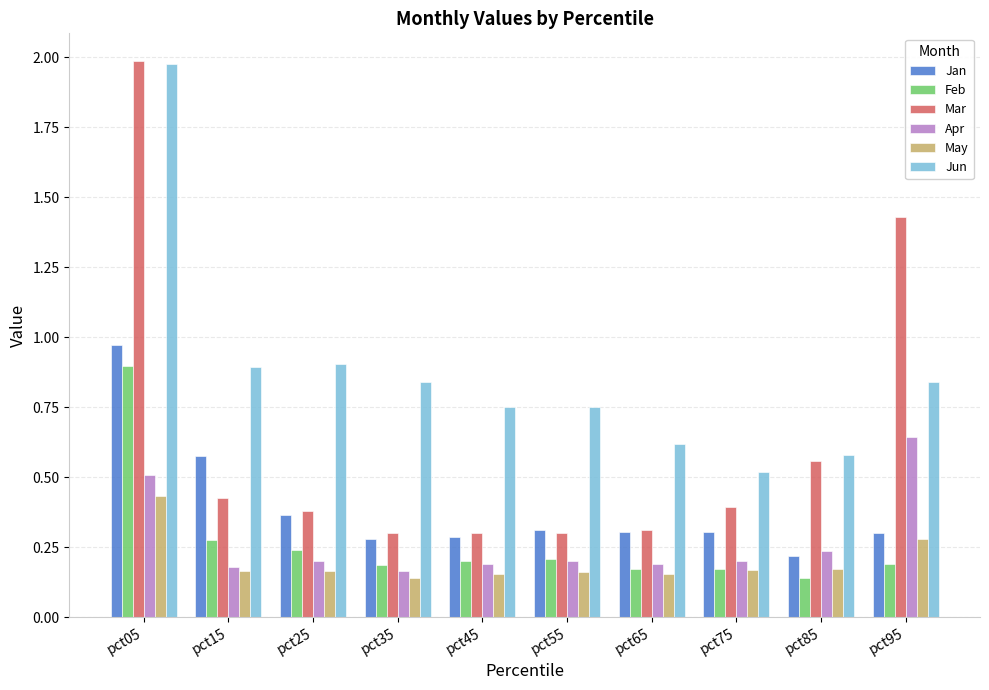

True or false: Jun has a value of 0.5 at pct75.

True